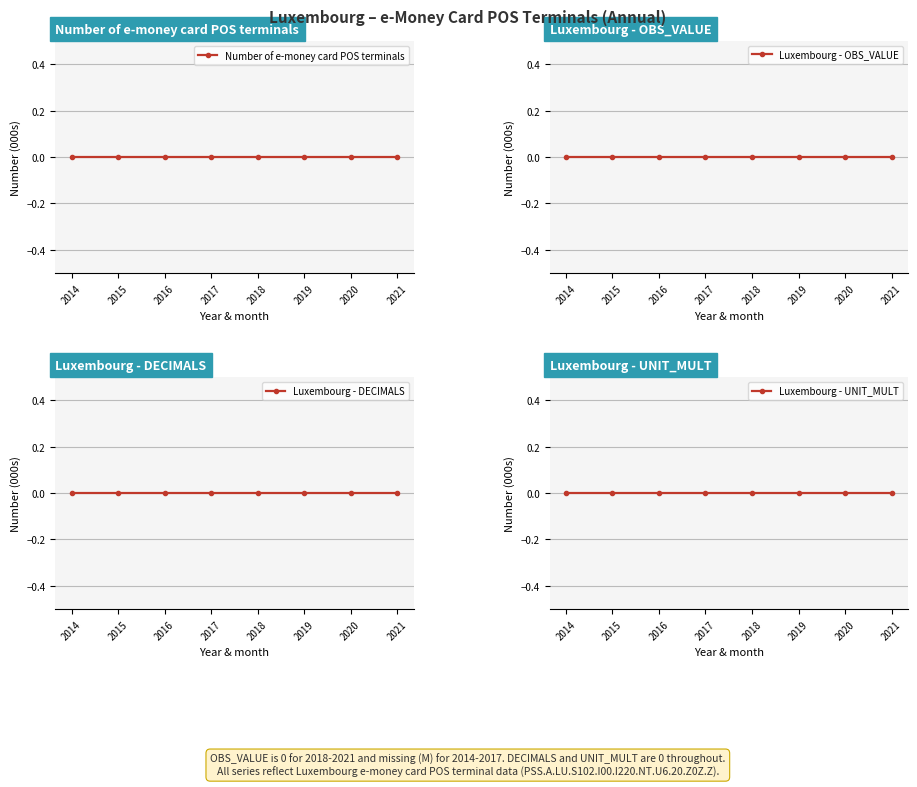

List the labels in order of UNIT_MULT value, smallest first.

2014, 2015, 2016, 2017, 2018, 2019, 2020, 2021